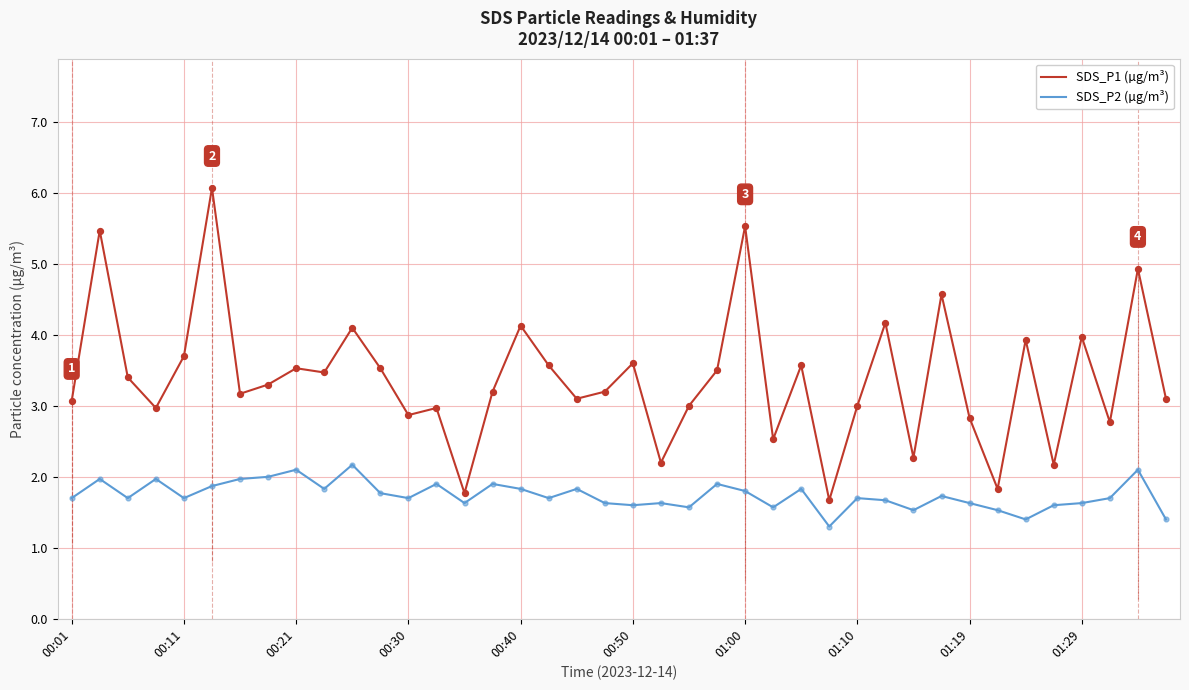

What is the maximum value for SDS_P1 (µg/m³)?

6.1